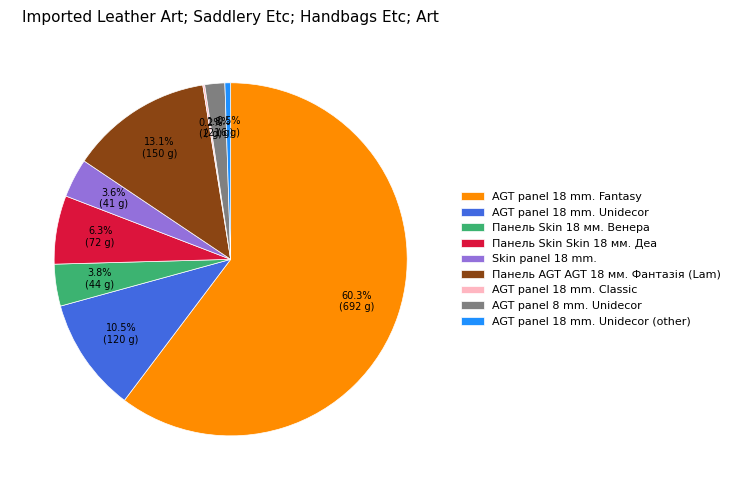

What is the total percentage of AGT panel 18 mm. Unidecor and AGT panel 18 mm. Fantasy?

70.7%